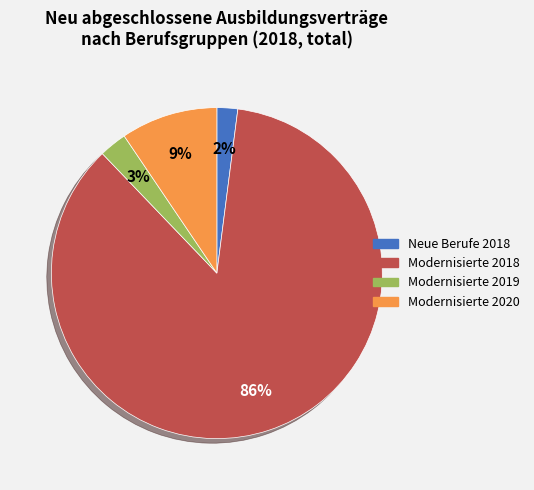

What is the smallest slice in the pie chart?

Neue Berufe 2018